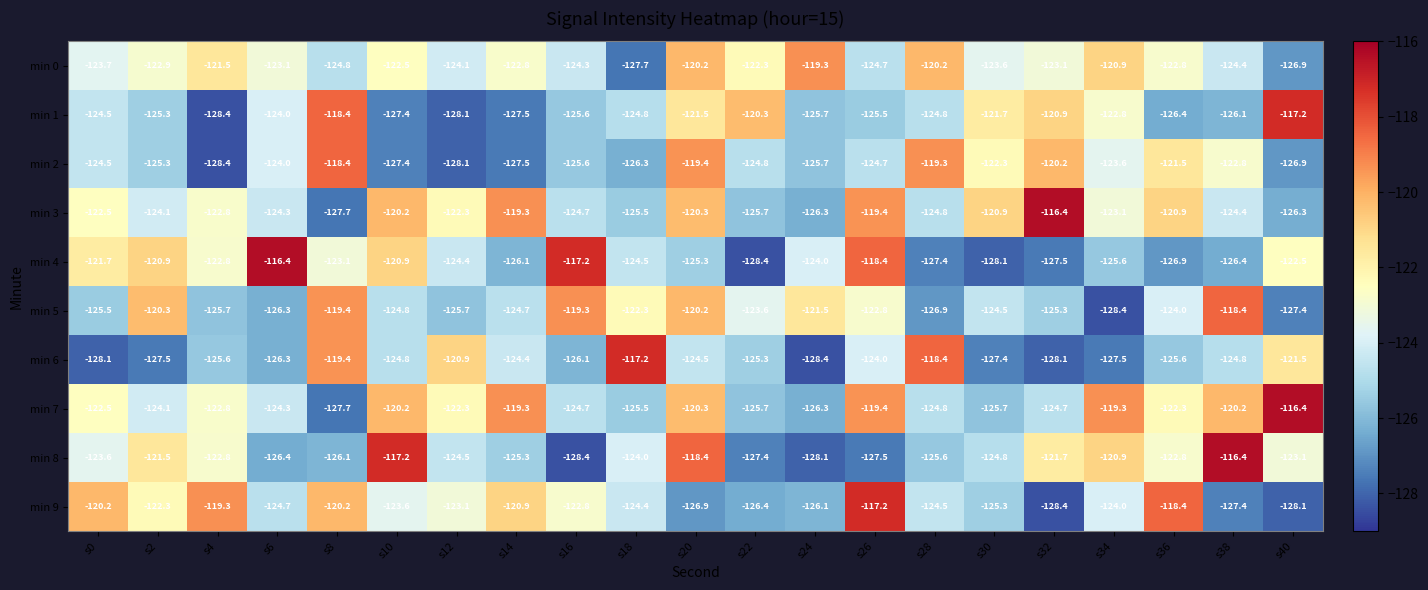

True or false: min 2 has a value of -119.4 at s20.

True